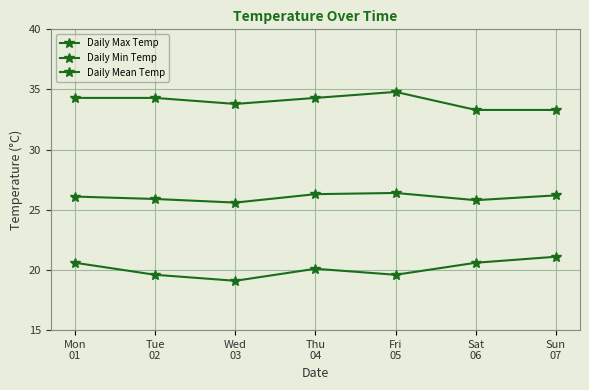

In Daily Mean Temp, how many points are lower than both neighbors (excluding endpoints)?

2